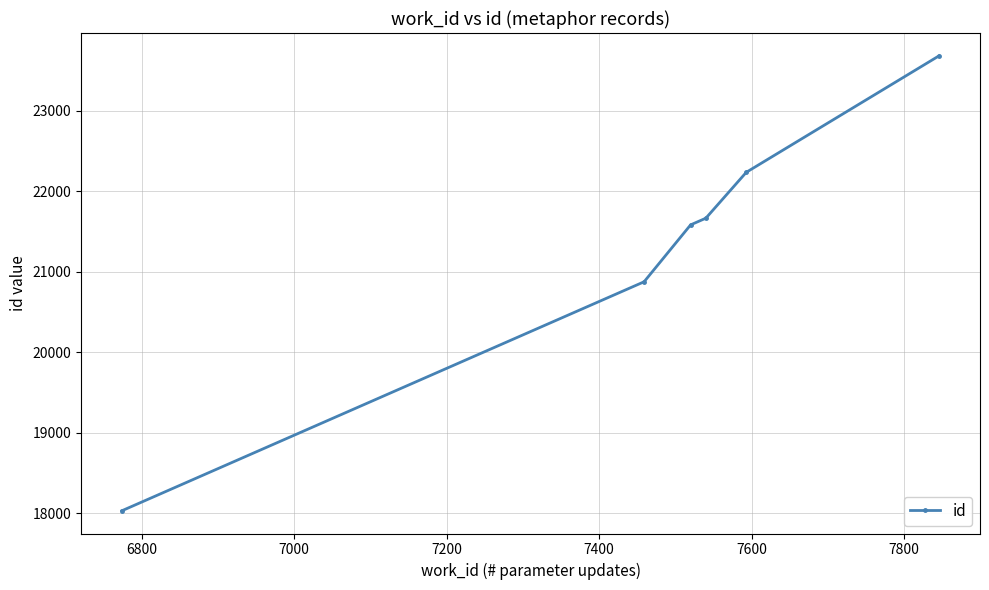

What is the value of the 4th point from the left?

21663